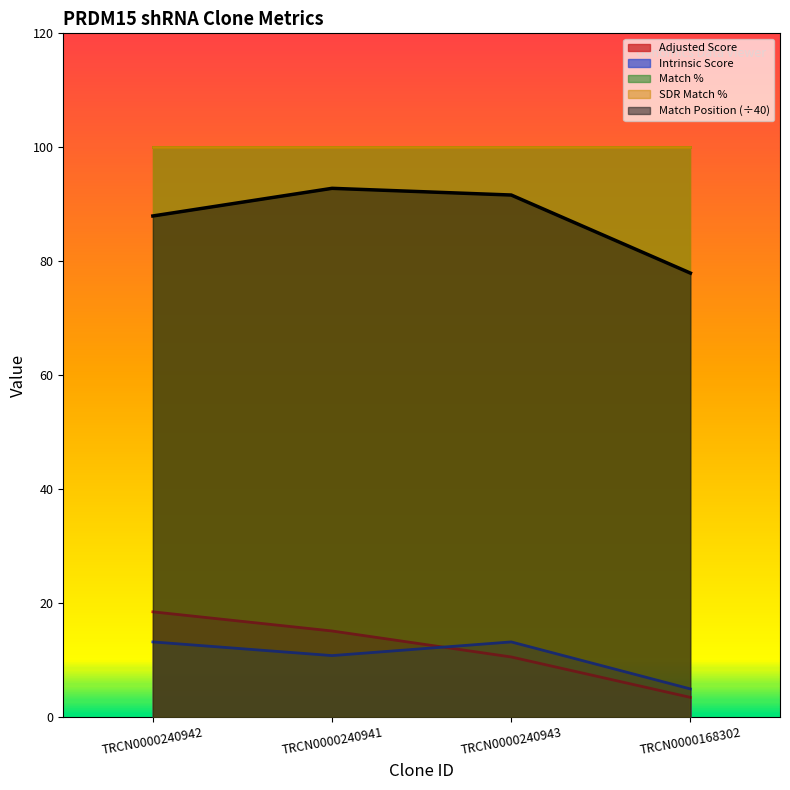

What is the value of the Adjusted Score point at the 1st from the left?

18.5